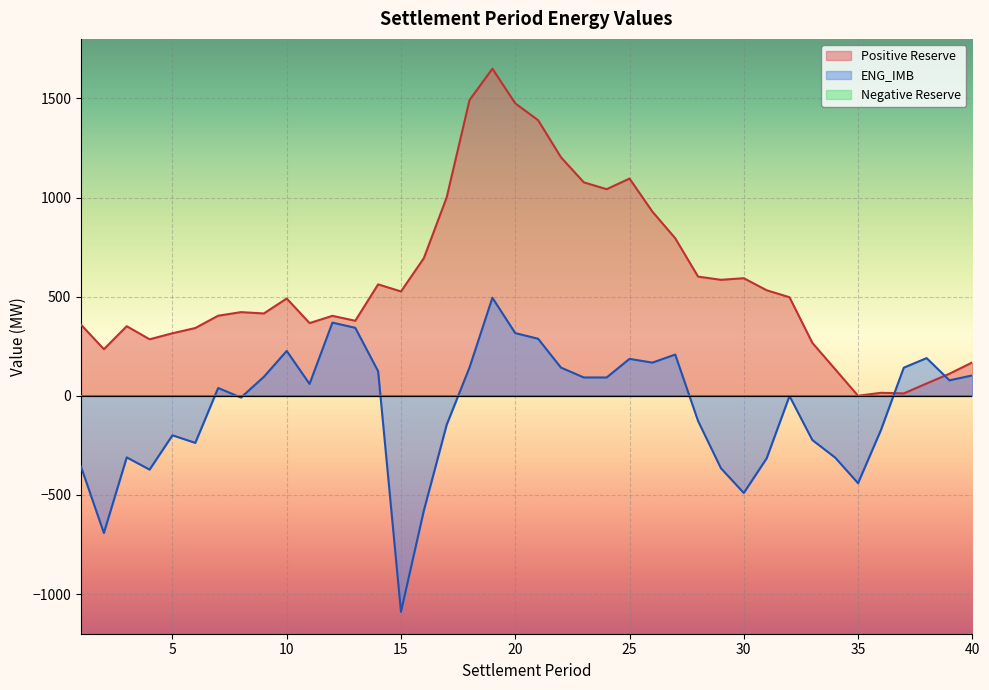

What is the minimum value shown in the chart?

-1089.5